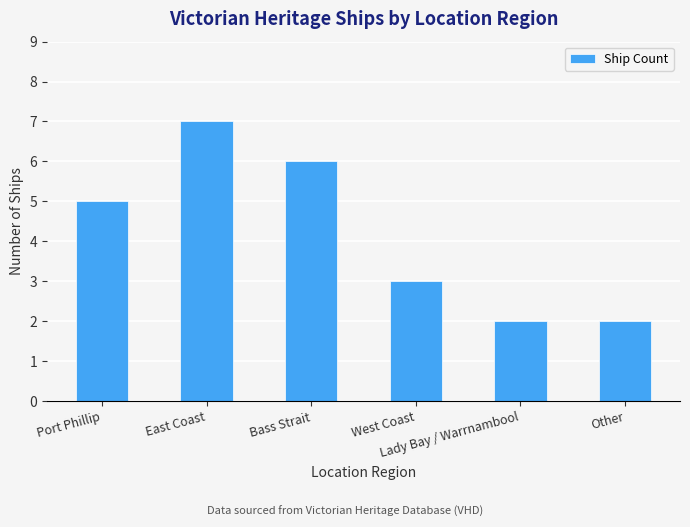

Reading left to right, extract all data points from this chart.

5	7	6	3	2	2